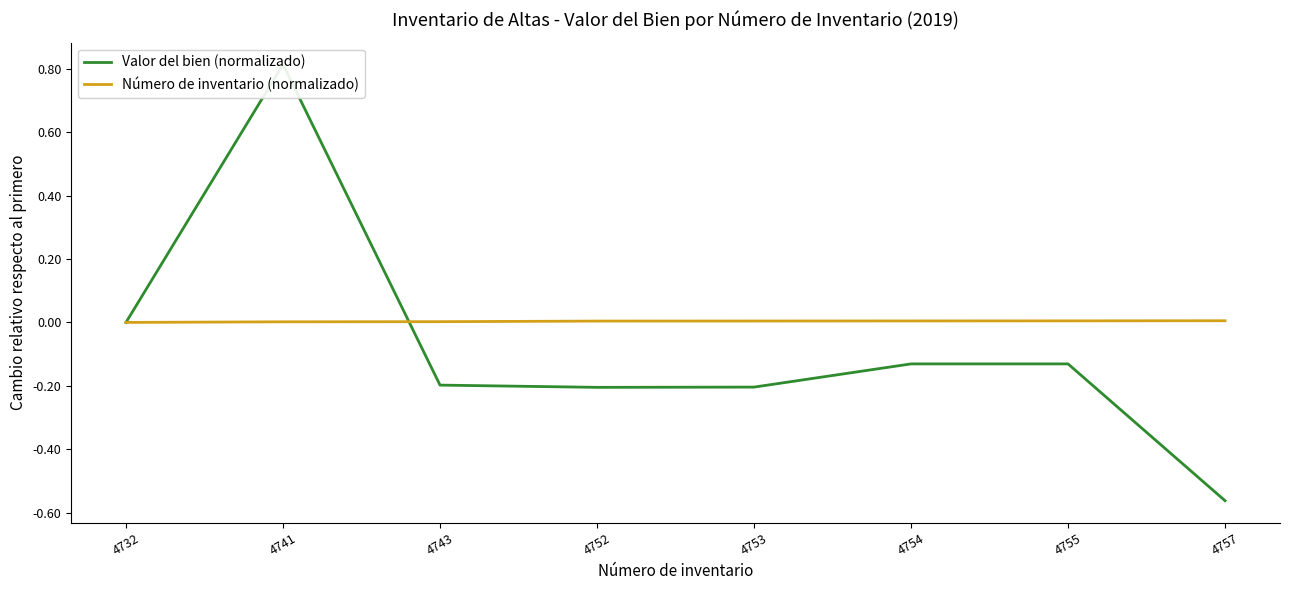

What is the lowest value of the Valor del bien (normalizado) series?

-0.6